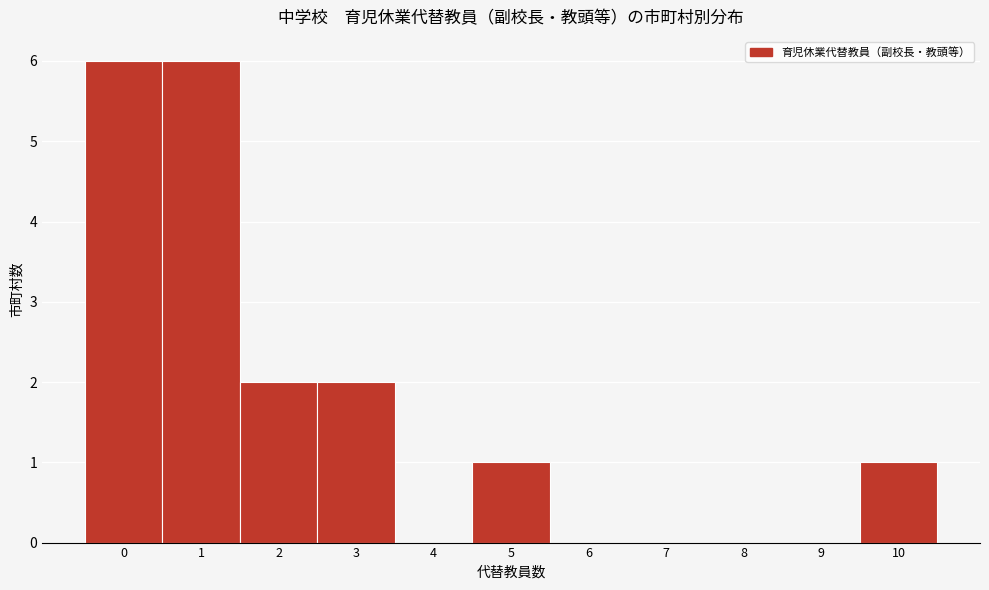

Reading left to right, transcribe this chart: for each bar, give the range it covers on the x-axis and its height. The values are not printed on the chart, so give them approximately, as read against the axis.

-0.5 to 0.5: 6
0.5 to 1.5: 6
1.5 to 2.5: 2
2.5 to 3.5: 2
3.5 to 4.5: 0
4.5 to 5.5: 1
5.5 to 6.5: 0
6.5 to 7.5: 0
7.5 to 8.5: 0
8.5 to 9.5: 0
9.5 to 10.5: 1